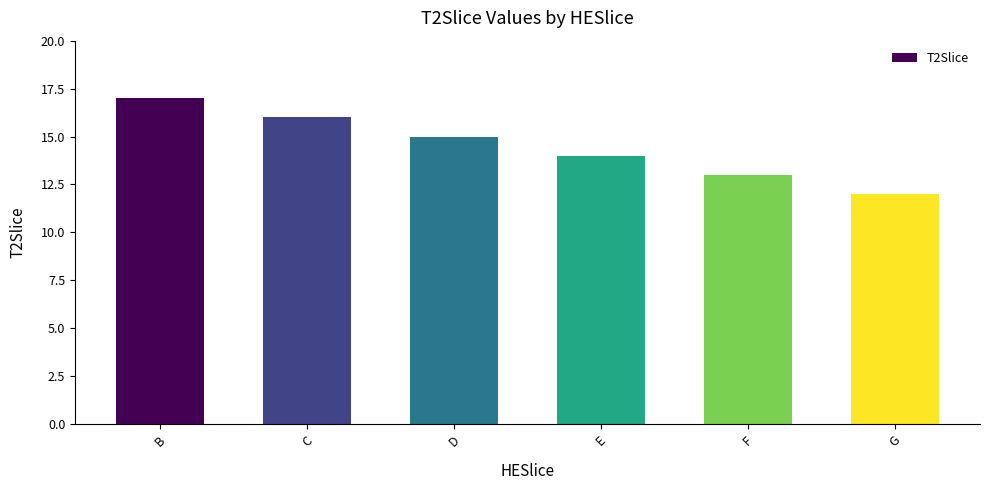

Where does the data first go above 15?

B